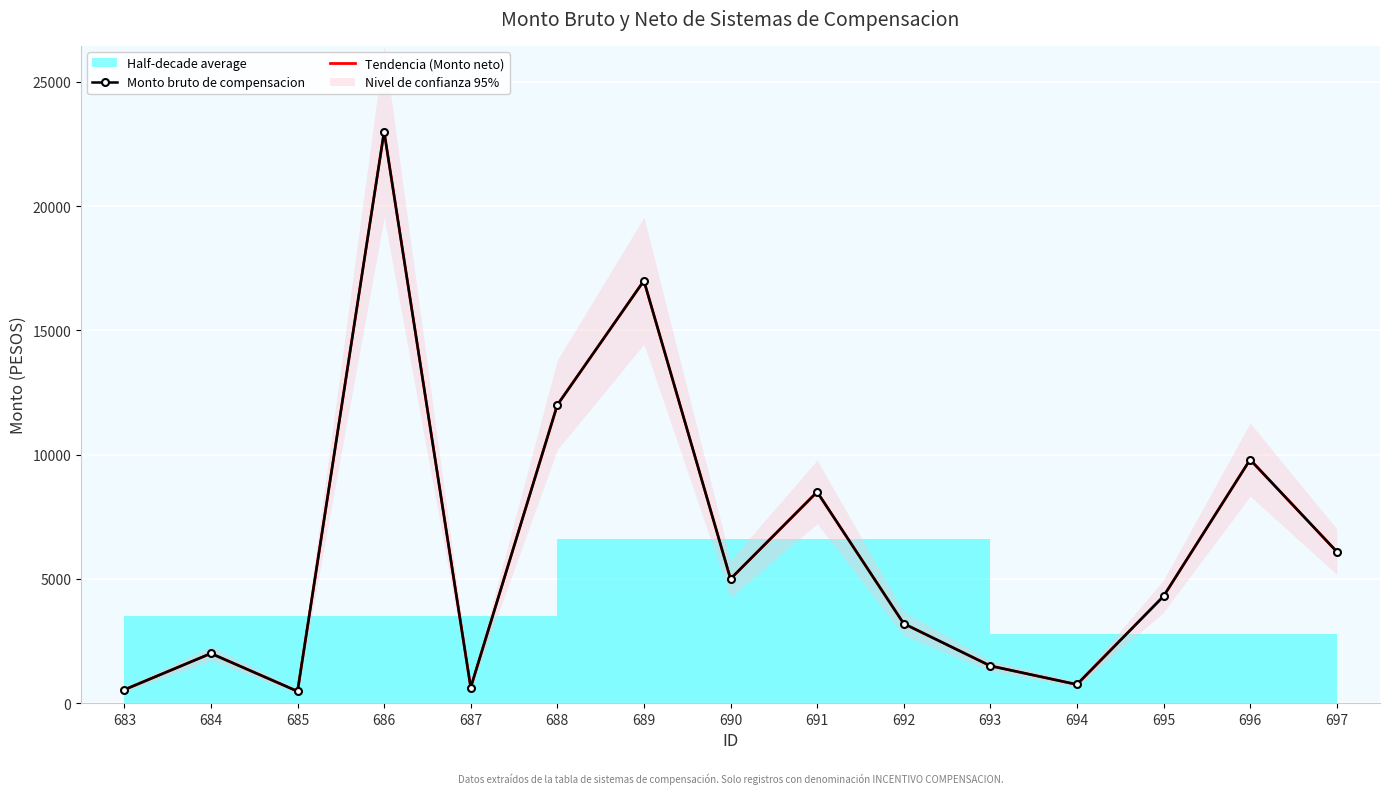

Which has a higher value, 692 or 696?

696